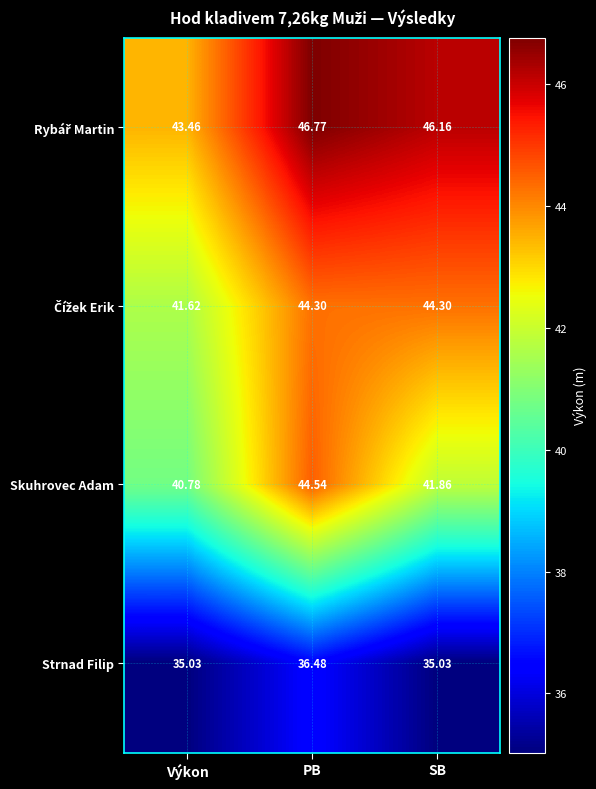

At which label does Skuhrovec Adam first exceed 41?

PB